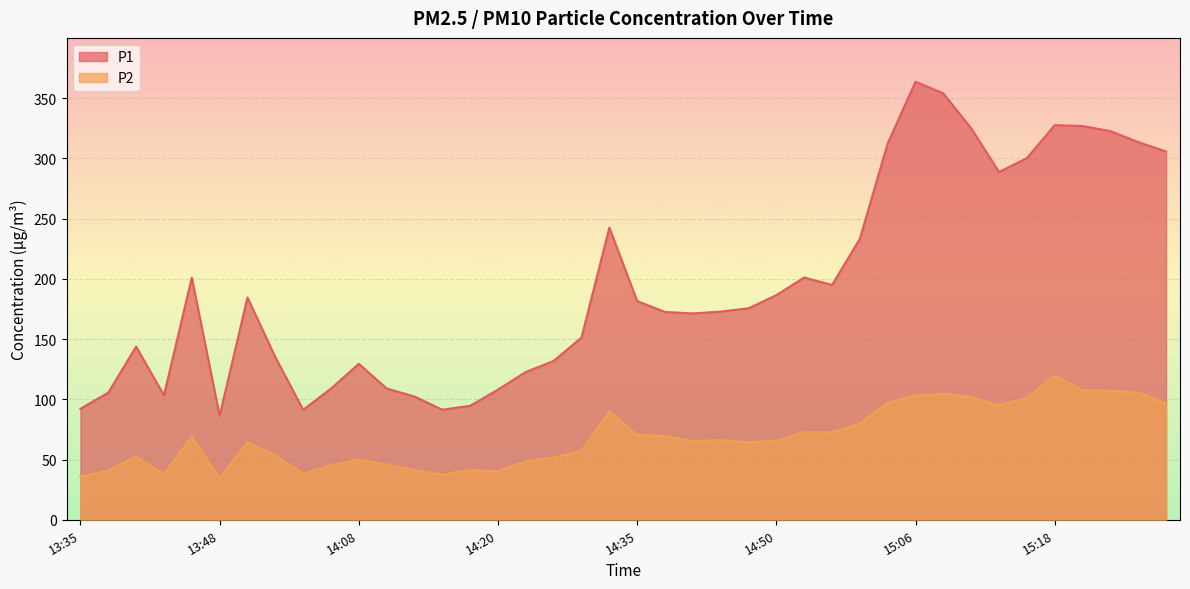

What is the maximum value shown in the chart?

363.6